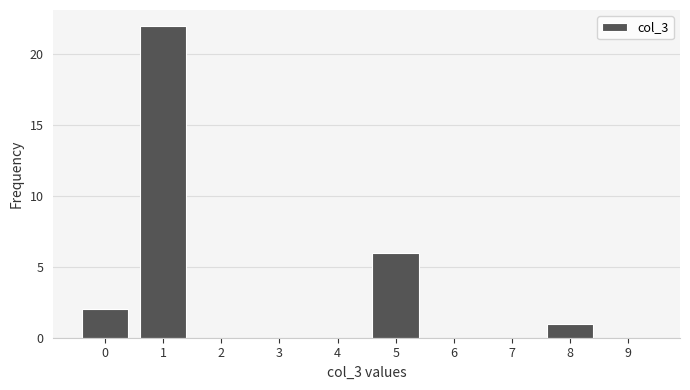

Reading right to left, list all the values displayed in this chart.

9=0	8=1	7=0	6=0	5=6	4=0	3=0	2=0	1=22	0=2